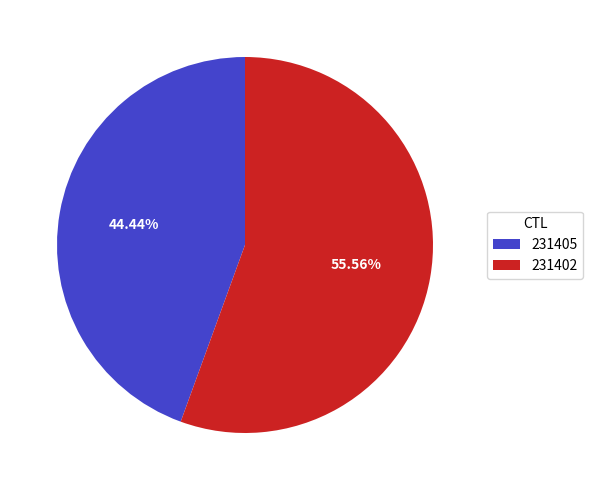

Rank the categories by value from highest to lowest.

231402, 231405